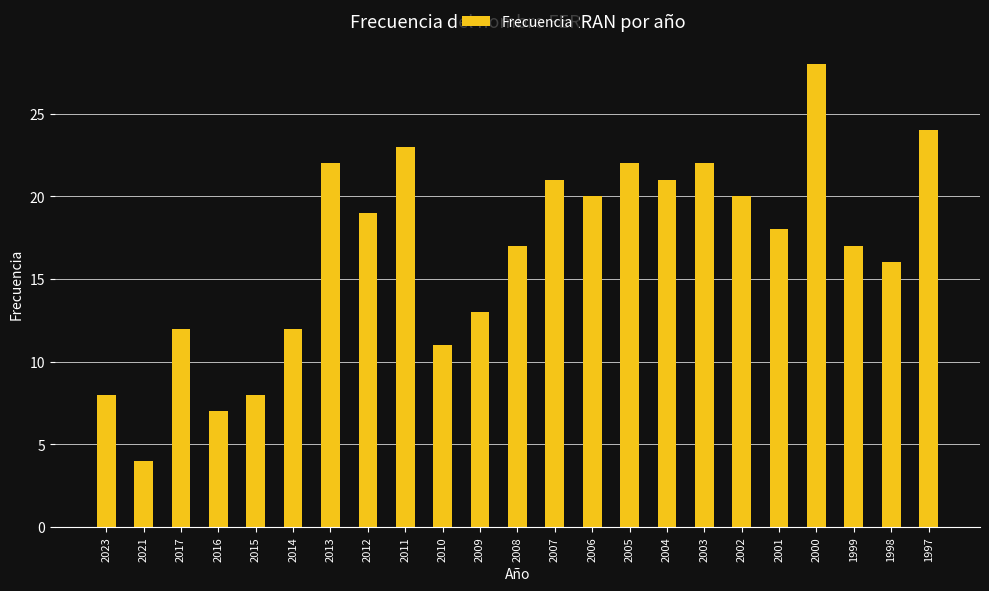

The chart shows a value of 23 at 2011. True or false?

True